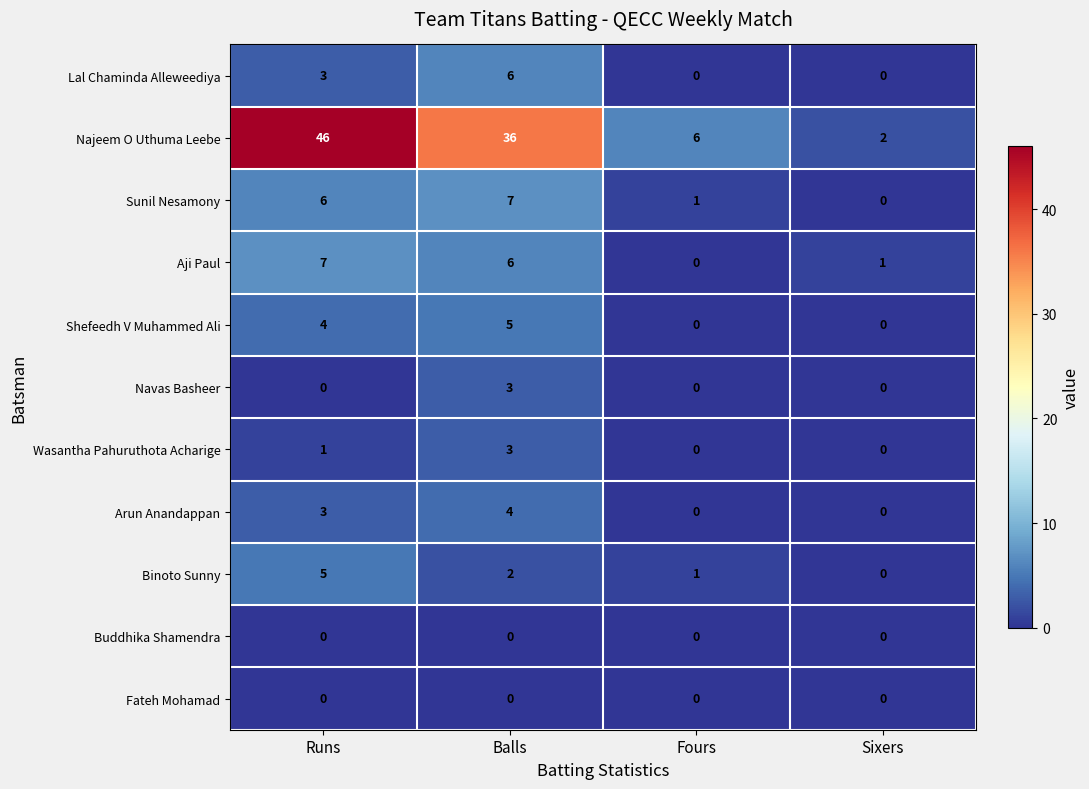

What is the total value across all series at Sixers?

3